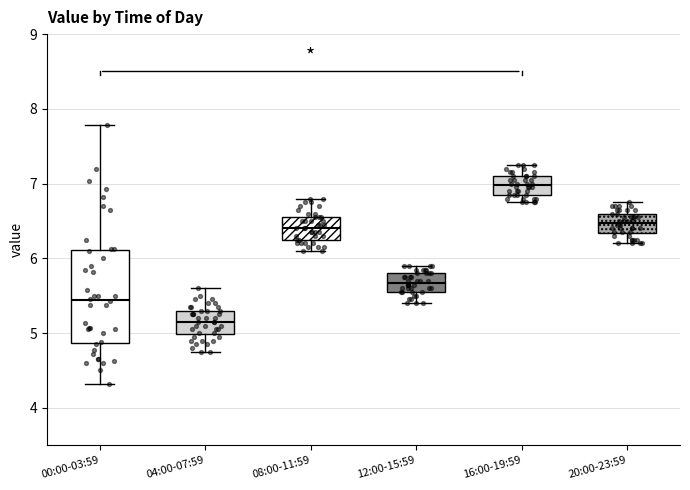

Which box's median line is the lowest?

04:00-07:59